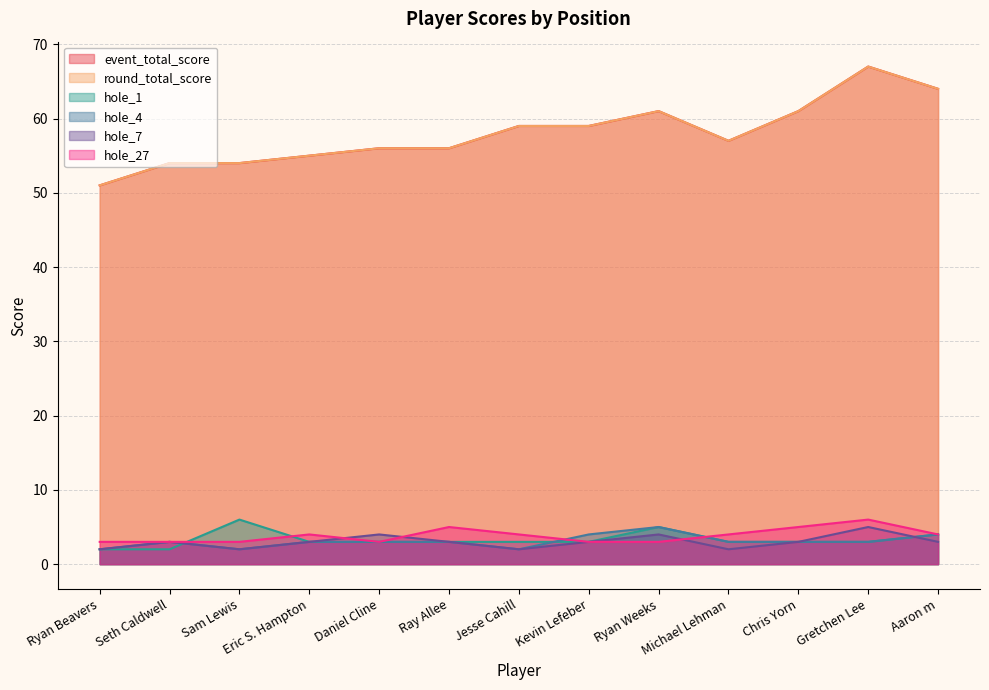

What is the difference between the maximum and minimum values in the hole_27 series?

3